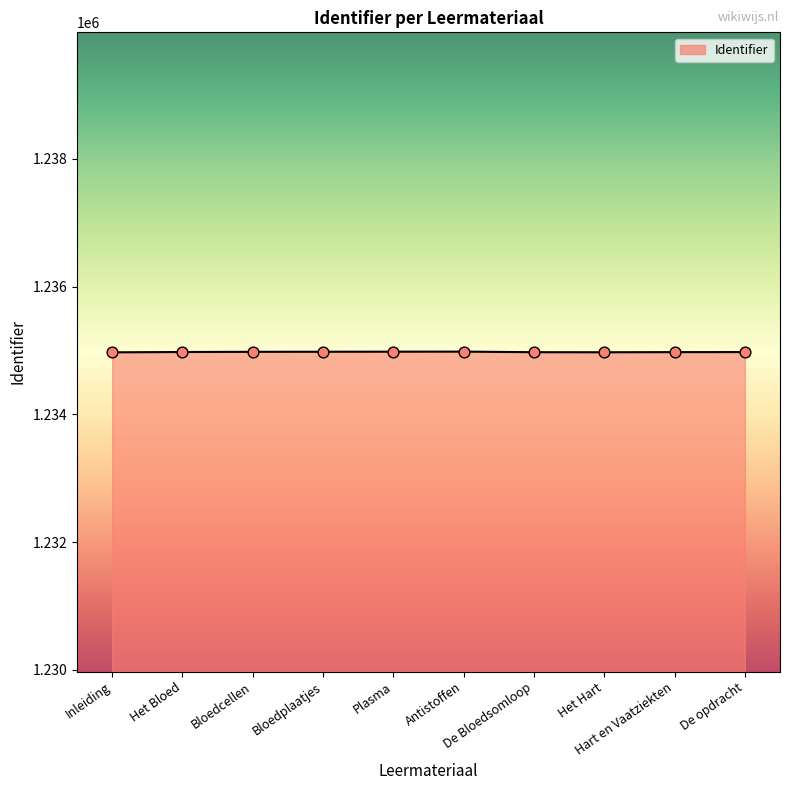

What is the maximum value shown in the chart?

1234982